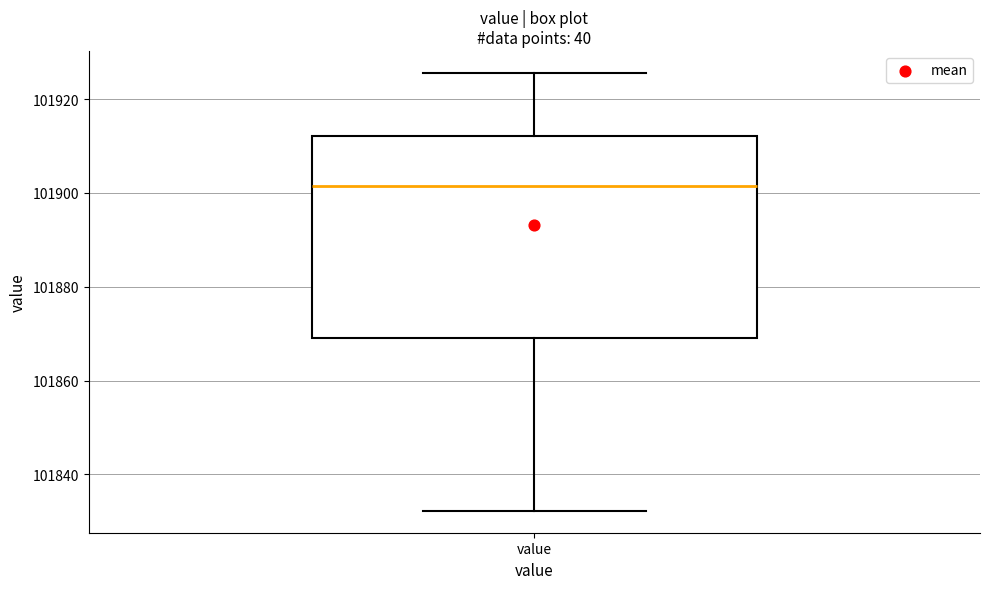

Read this box plot against the y-axis: the position of the median line, the range covered by the box, and the ends of both whiskers. The values are not printed on the chart, so give them approximately, as read against the axis.

median 101902, box 101870 to 101912, whiskers 101832 to 101926